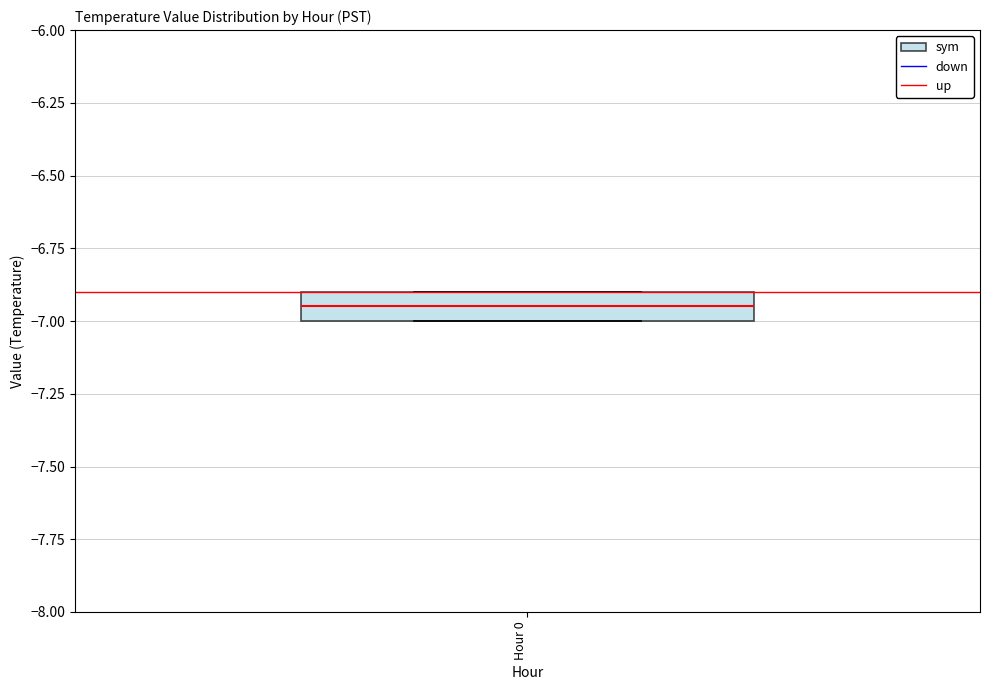

Where is the lower edge of the box for Hour 0 on the y-axis? The values are not printed on the chart, so give them approximately, as read against the axis.

-7.00